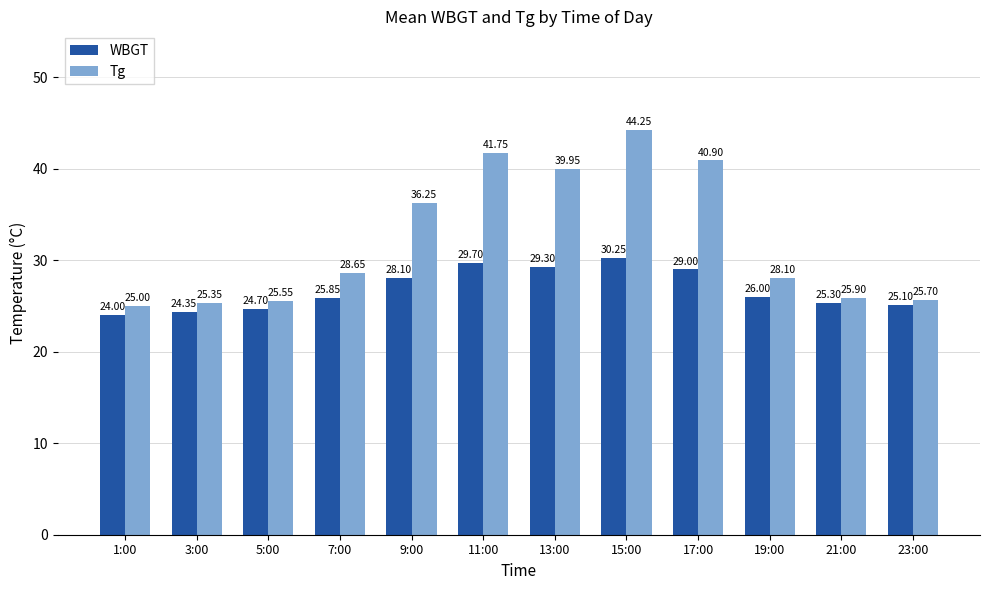

What value does the WBGT series have at 17:00?

29.0